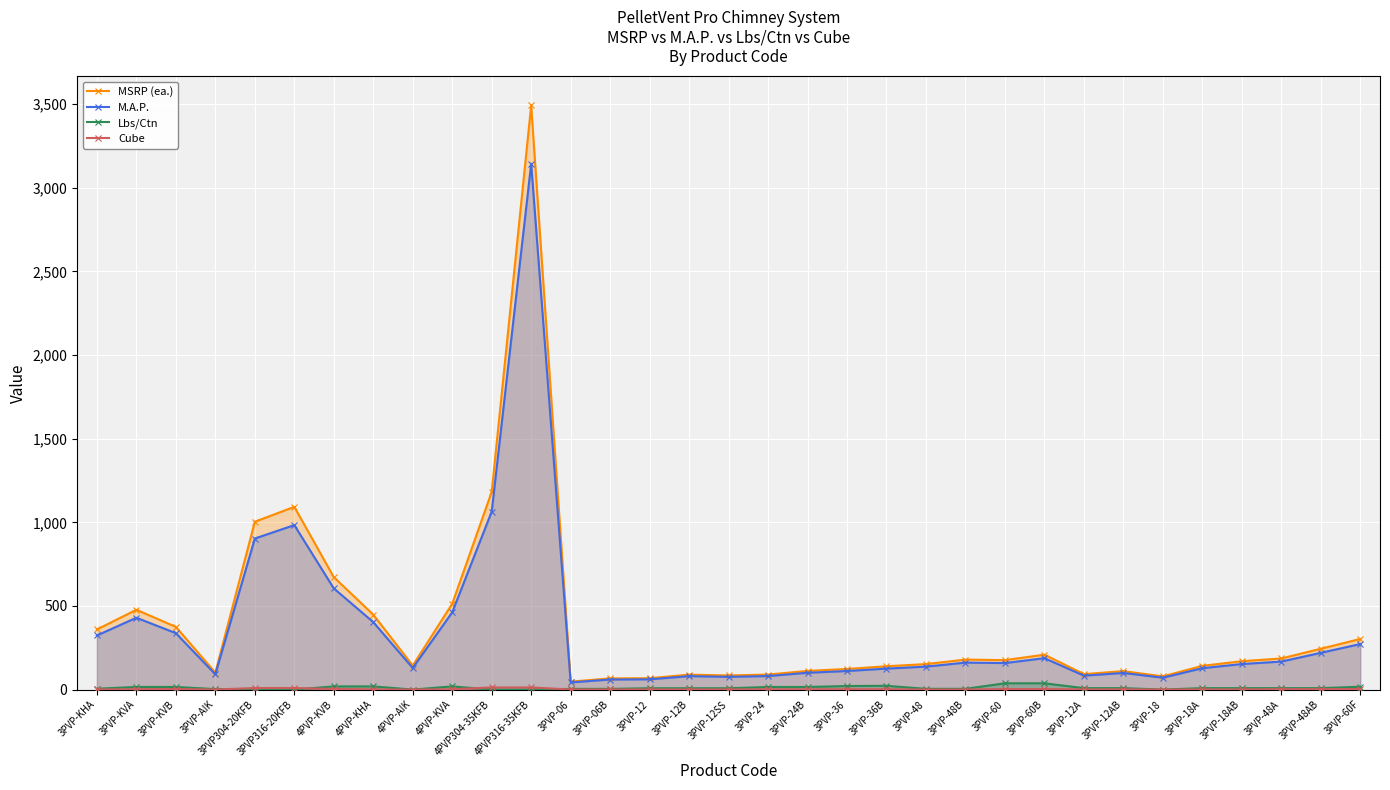

What is the sum of all Lbs/Ctn values?

353.7